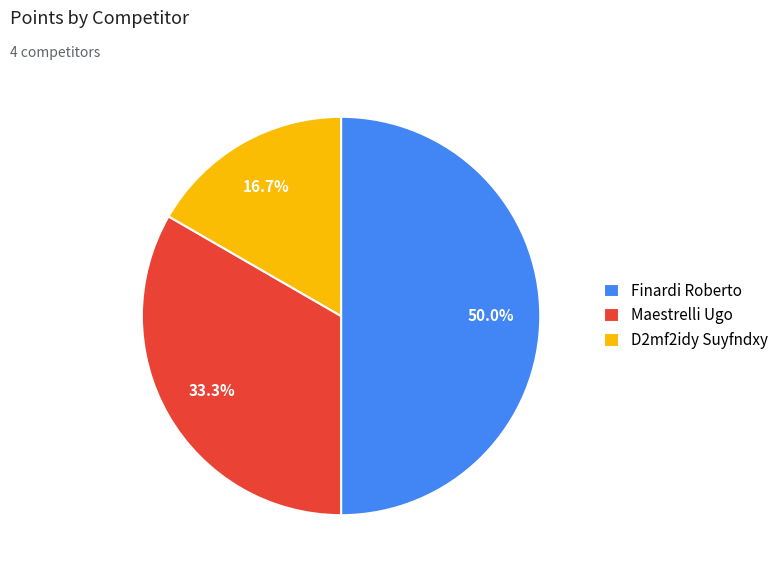

Does D2mf2idy Suyfndxy account for over 50% of the chart?

No